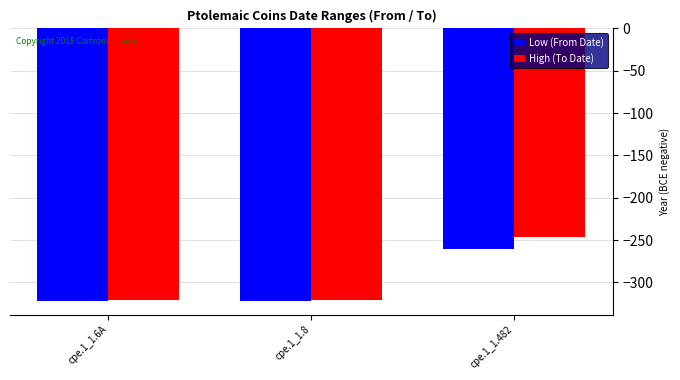

How many bars are there in total?

6